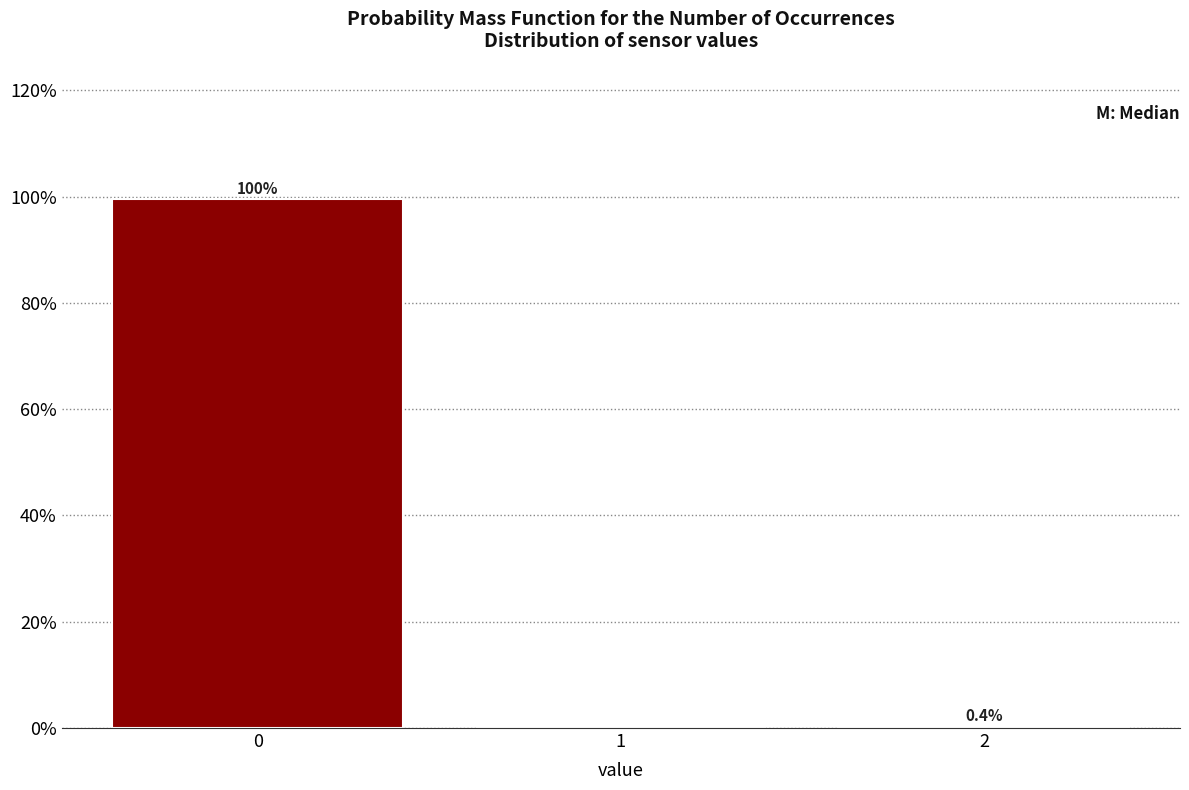

Reading left to right, extract all data points from this chart.

0=99.6	1=0.0	2=0.4